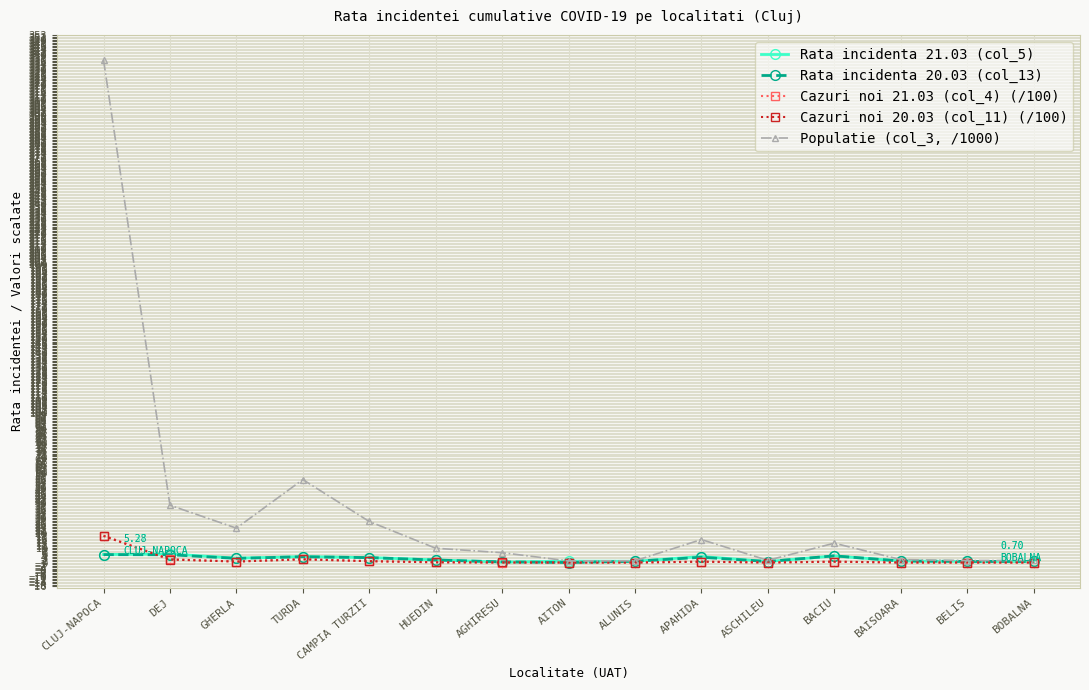

True or false: Cazuri noi 20.03 (col_11) (/100) has more than 2 interior local peaks.

True